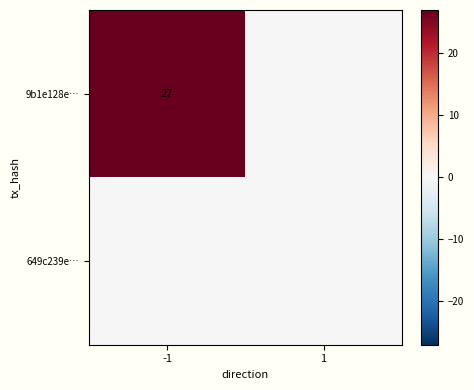

What is the total value across all series at -1?

27